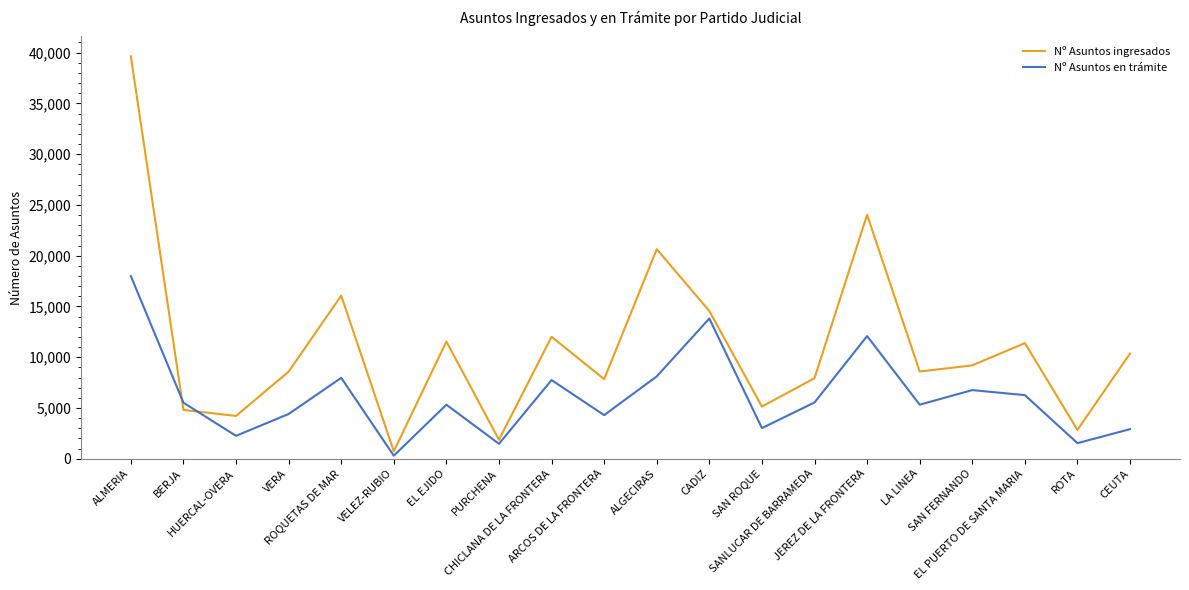

Which label corresponds to the largest value in the chart?

ALMERIA